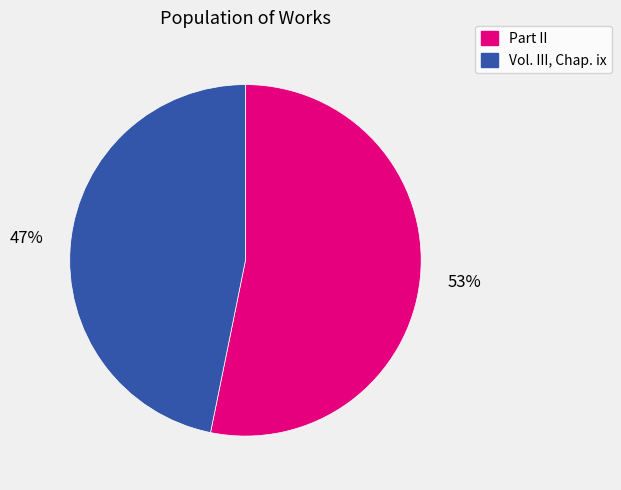

Which category has the biggest portion of the pie?

Part II